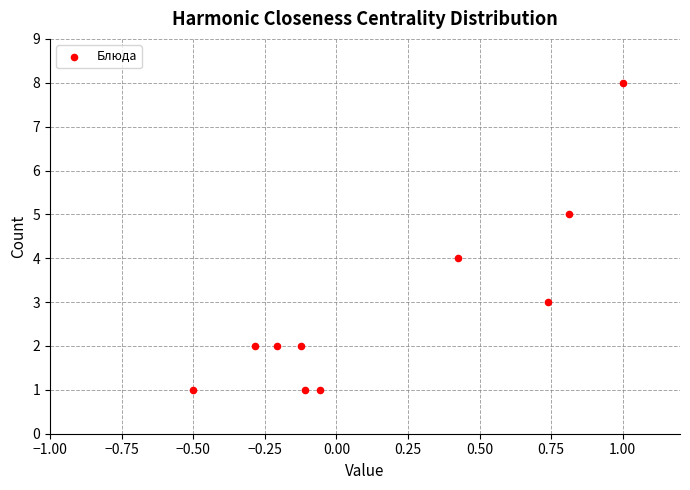

What is the average Y value?

3